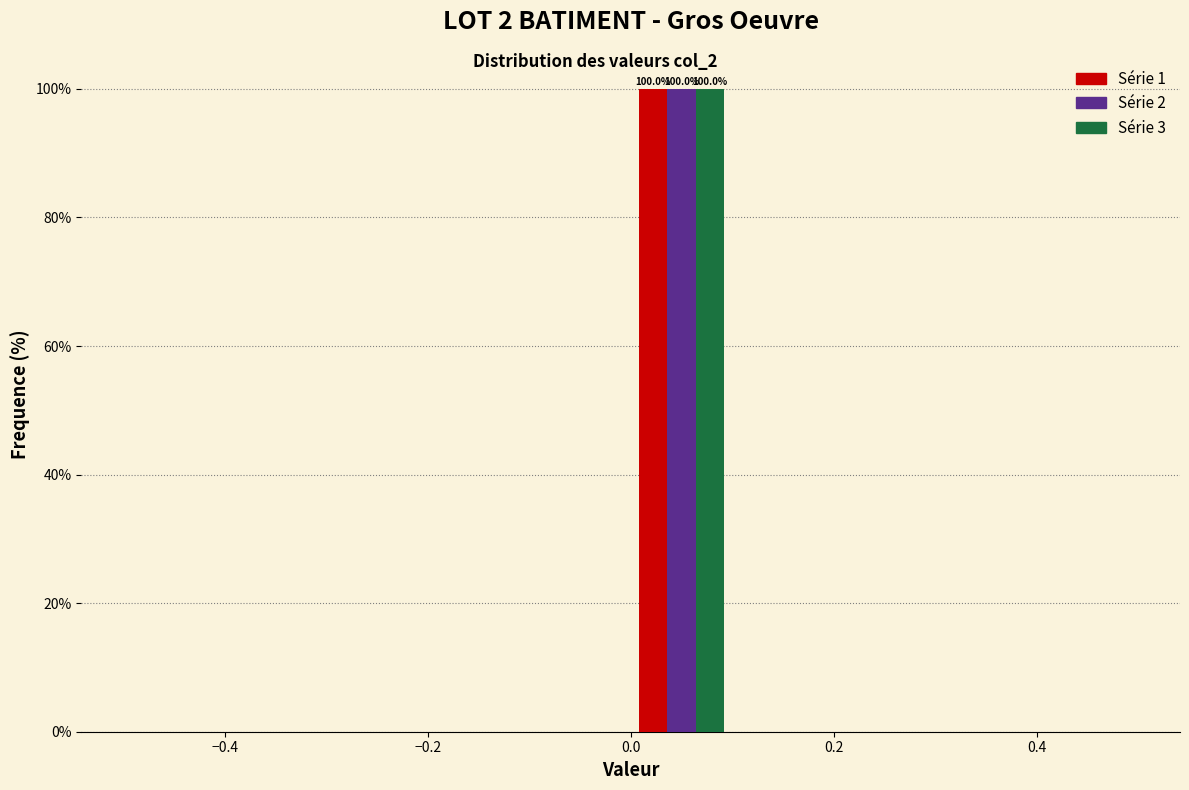

In the Série 2 series, which range on the x-axis has the tallest bar?

0.0 to 0.1